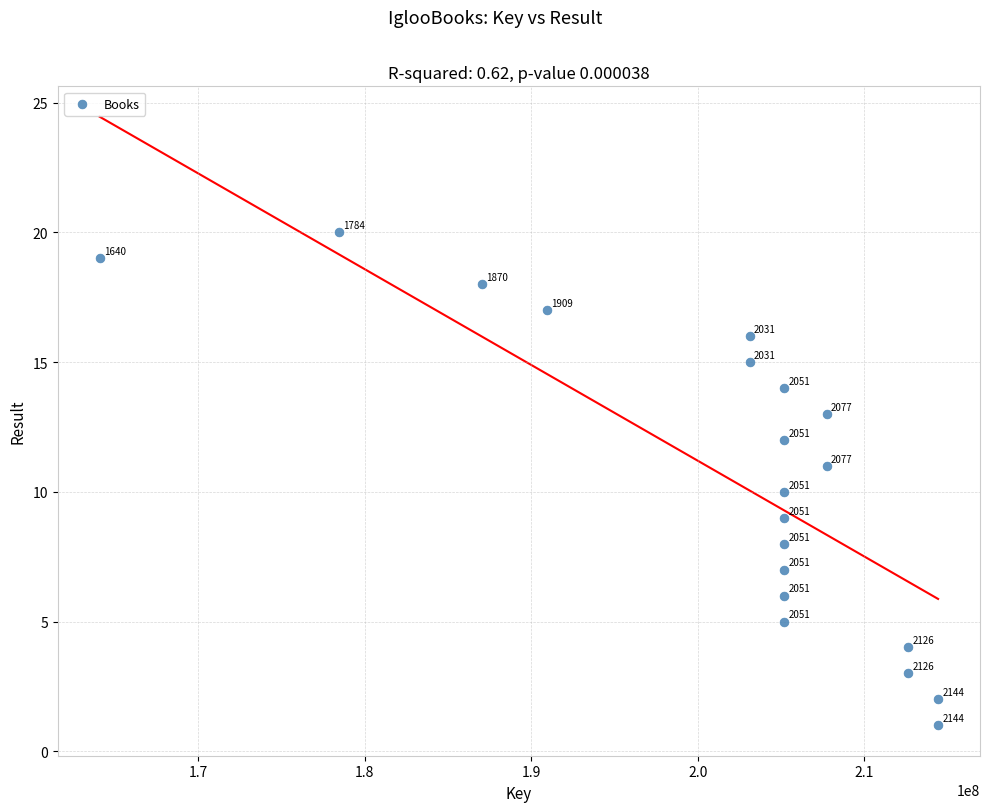

What Y value in the scatter plot is closest to 10?

10